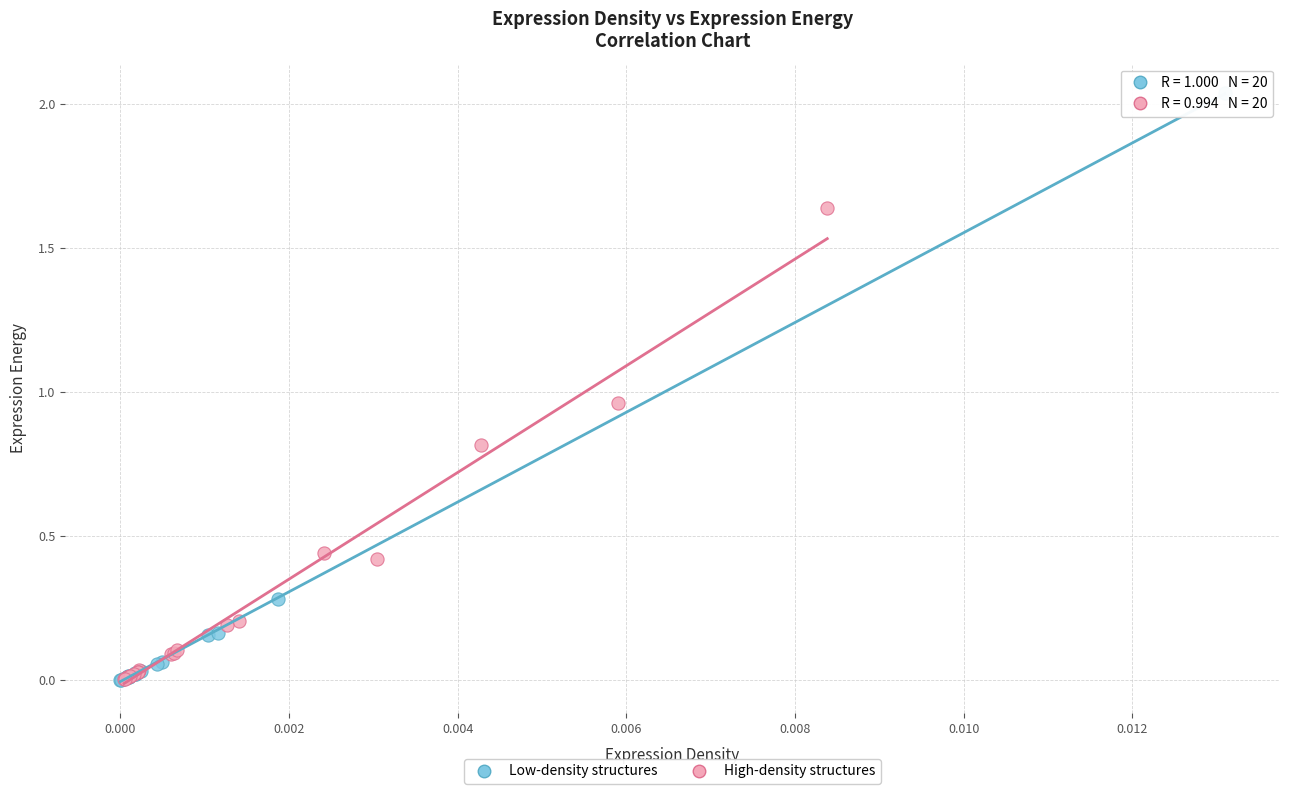

Which series contains the highest Y value?

Low-density structures